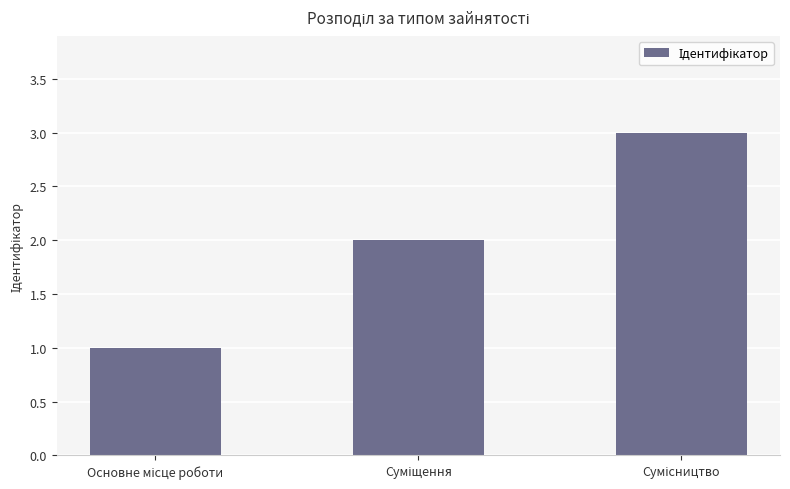

What is the sum of all values?

6